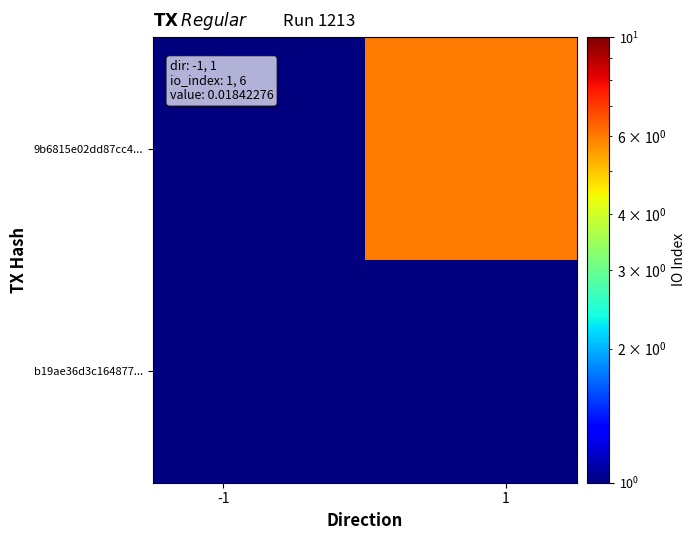

List the series in order of their peak value, highest first.

9b6815e02dd87cc4..., b19ae36d3c164877...